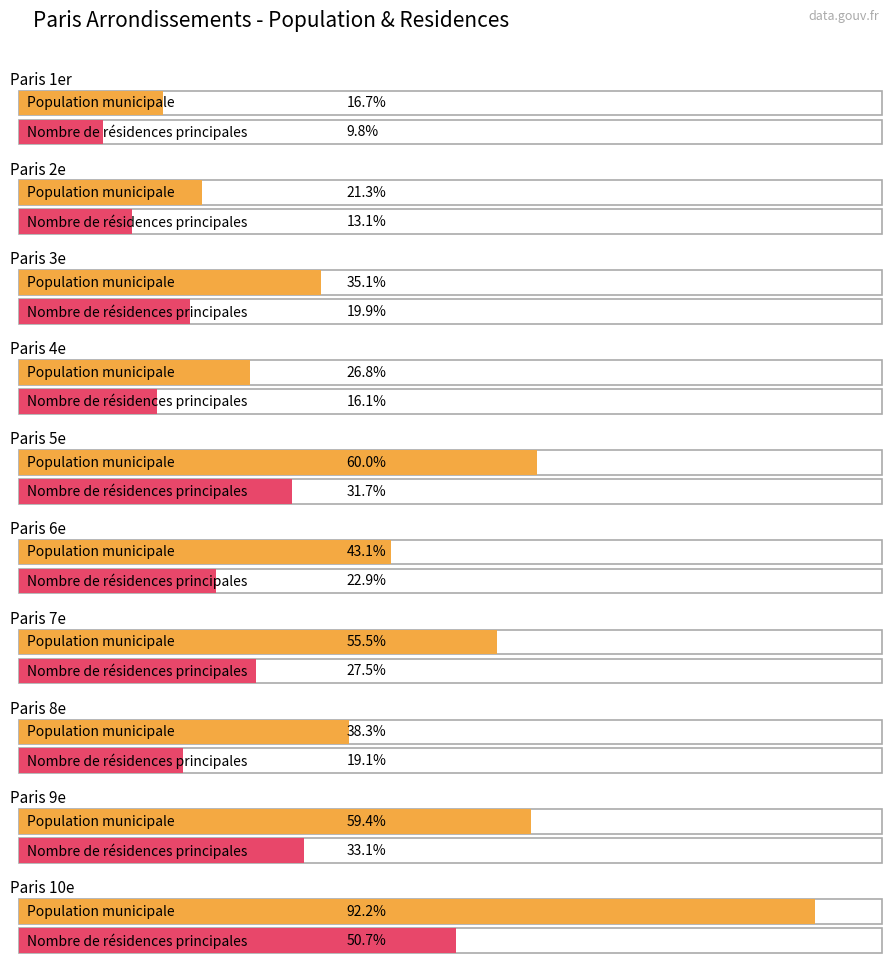

Rank the series by their average value, from lowest to highest.

Nombre de résidences principales, Population municipale